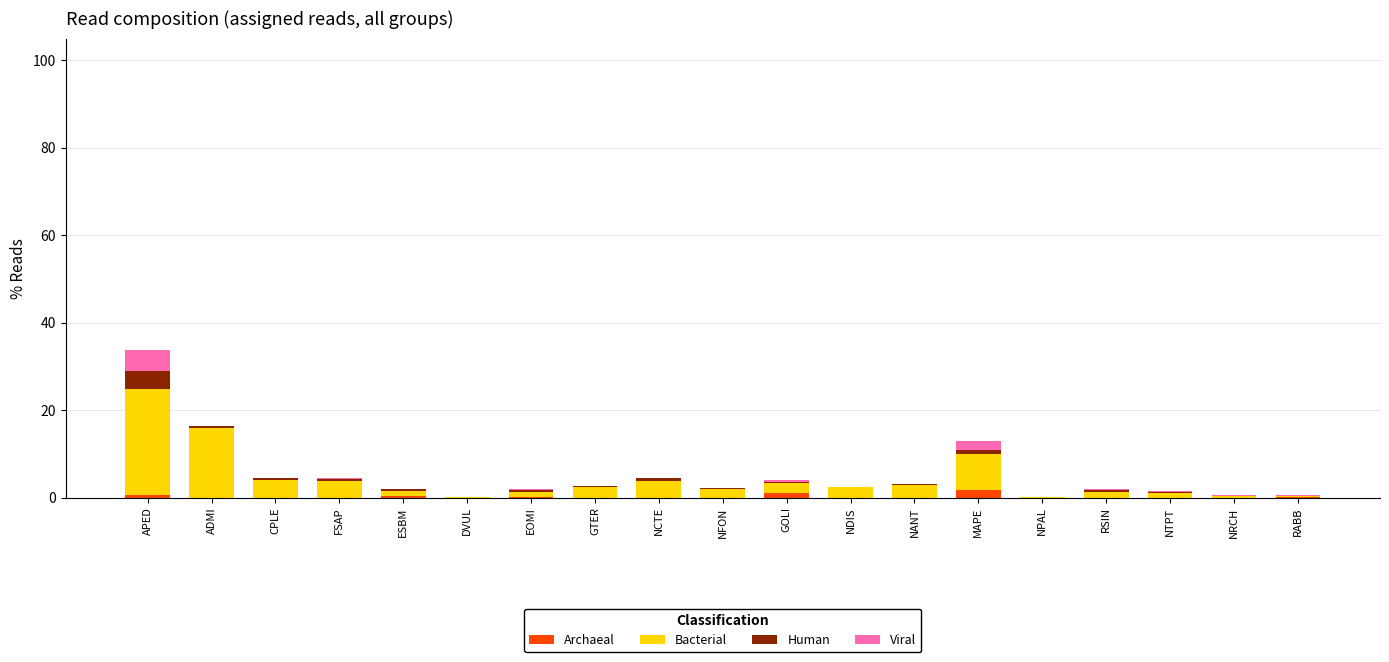

The Archaeal series shows 0.0 at RSIN. True or false?

True